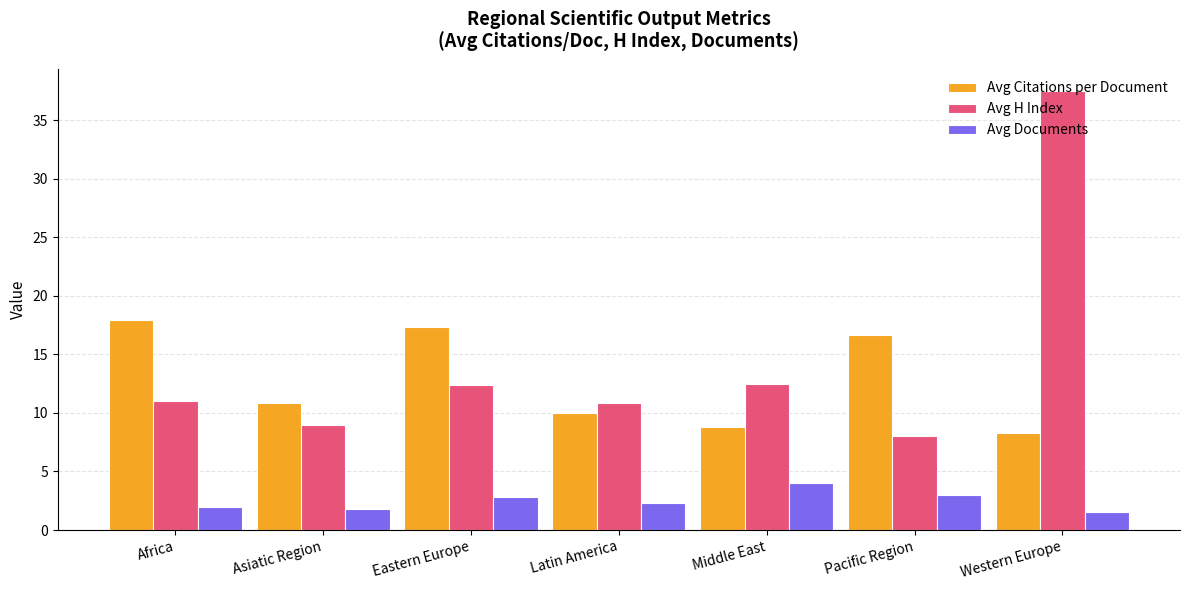

What is the average value of the Avg H Index series?

14.5